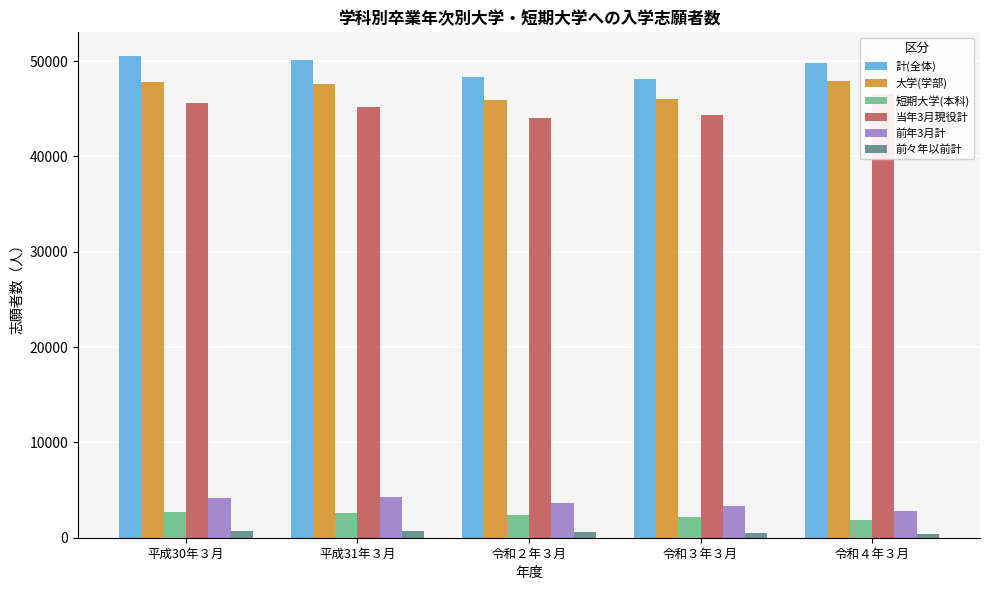

How many bars are there in each group?

6